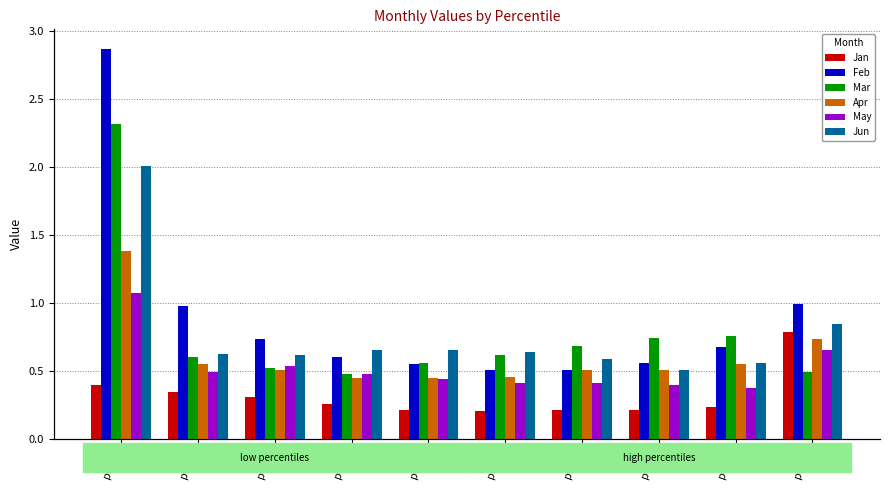

What are all the series names shown in the legend?

Jan, Feb, Mar, Apr, May, Jun